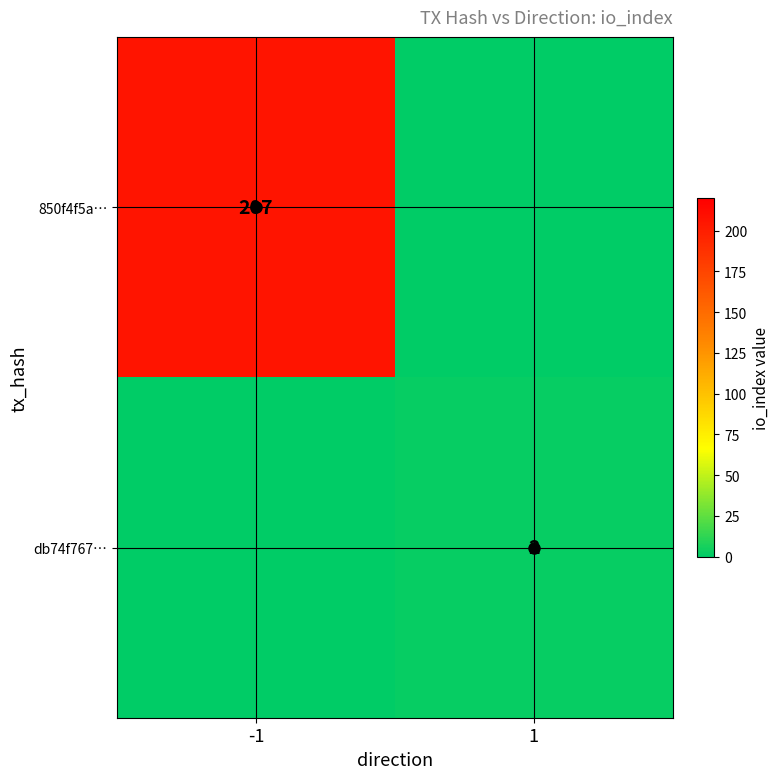

True or false: 850f4f5a… has a value of 207 at -1.

True